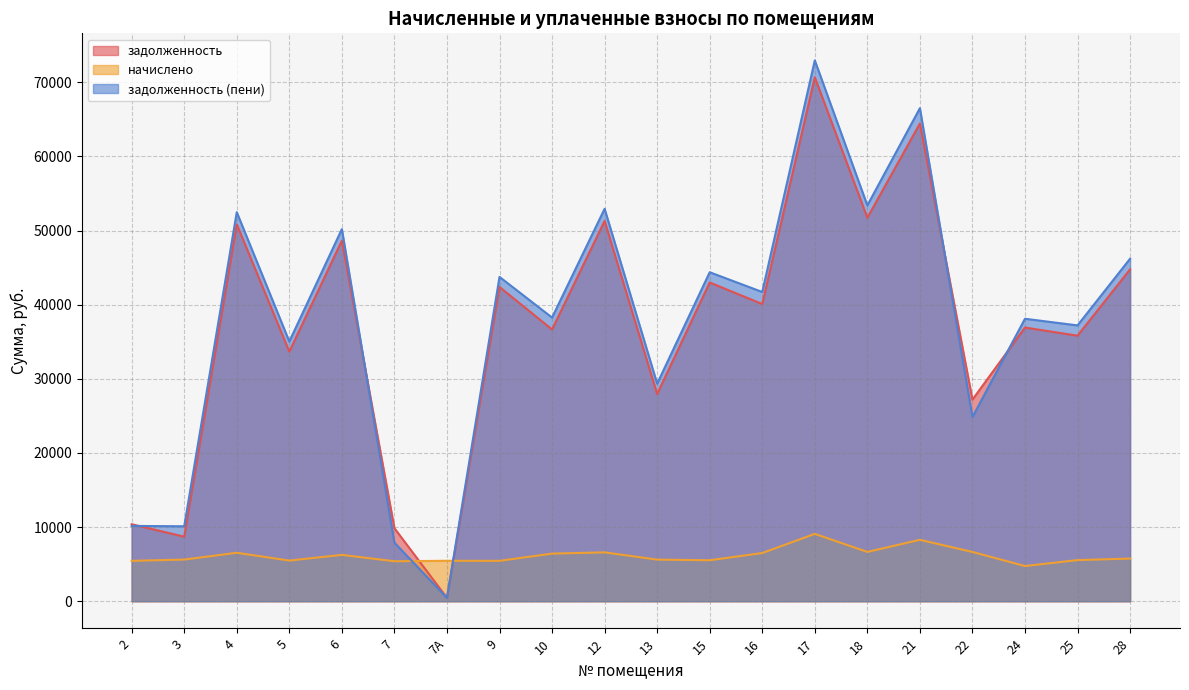

What are all the series names shown in the legend?

задолженность, начислено, задолженность (пени)